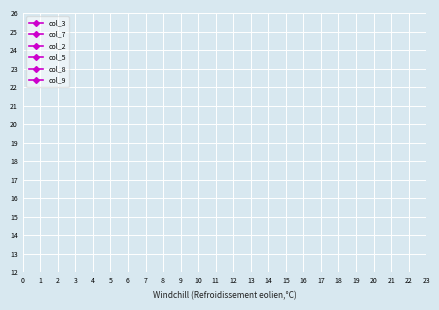

How many lines are shown in the chart?

6